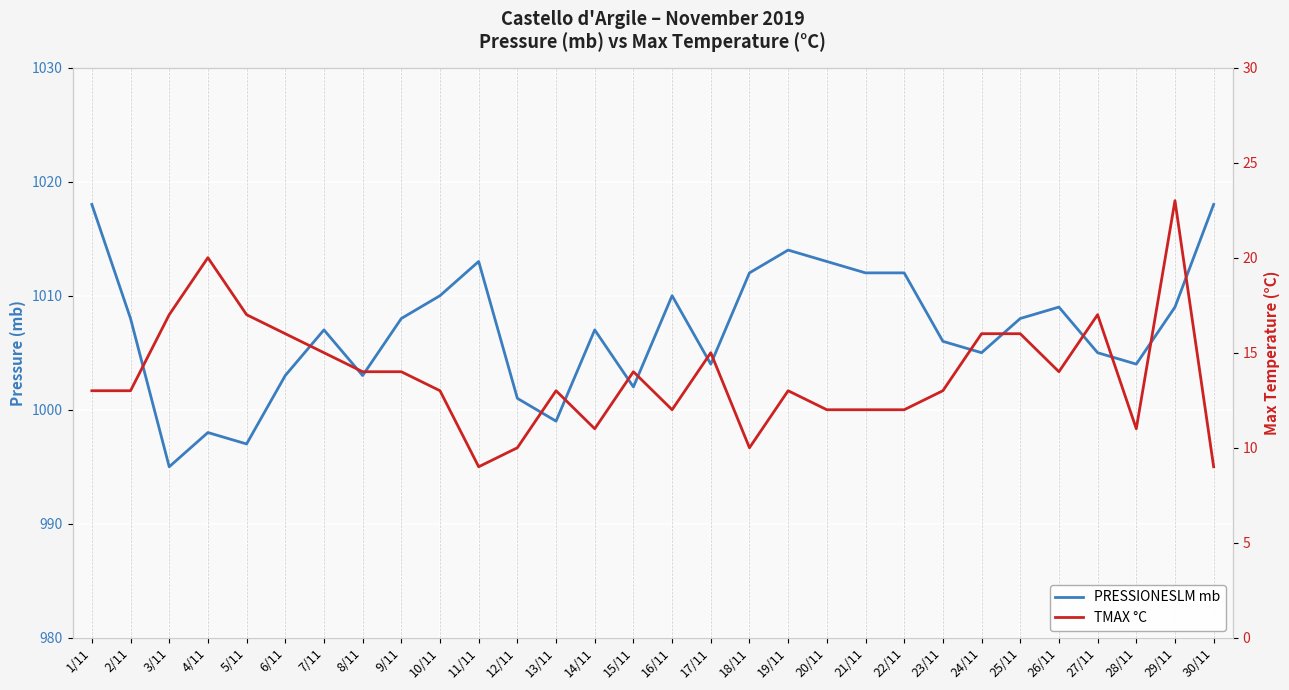

How many categories are shown in the chart?

30